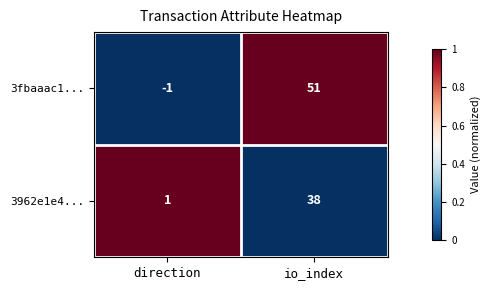

At which category does the chart reach its minimum across all series?

direction